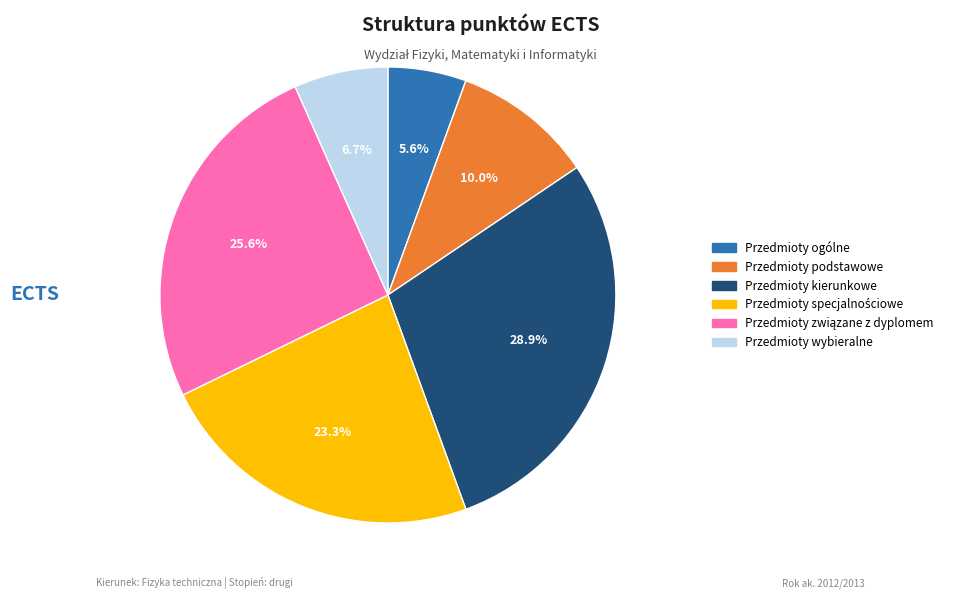

How many slices are in this pie chart?

6